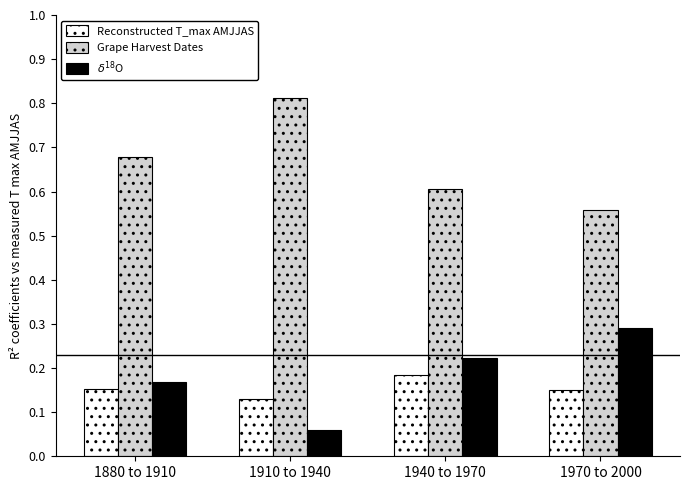

List the labels in order of $\delta^{18}$O value, smallest first.

1910 to 1940, 1880 to 1910, 1940 to 1970, 1970 to 2000